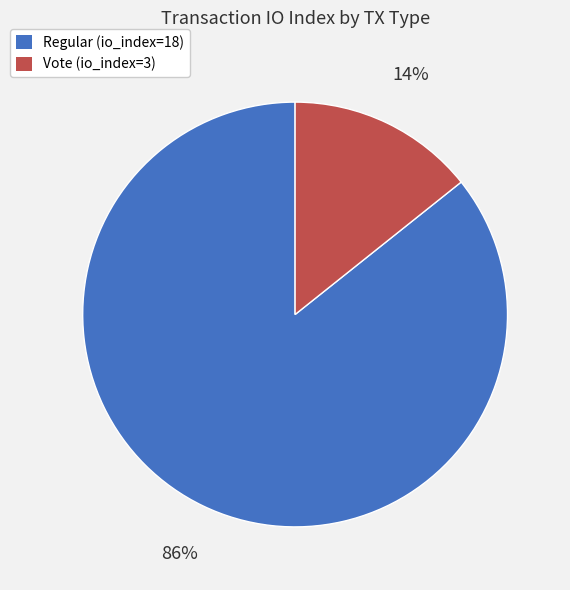

Which slice is the largest?

Regular (io_index=18)